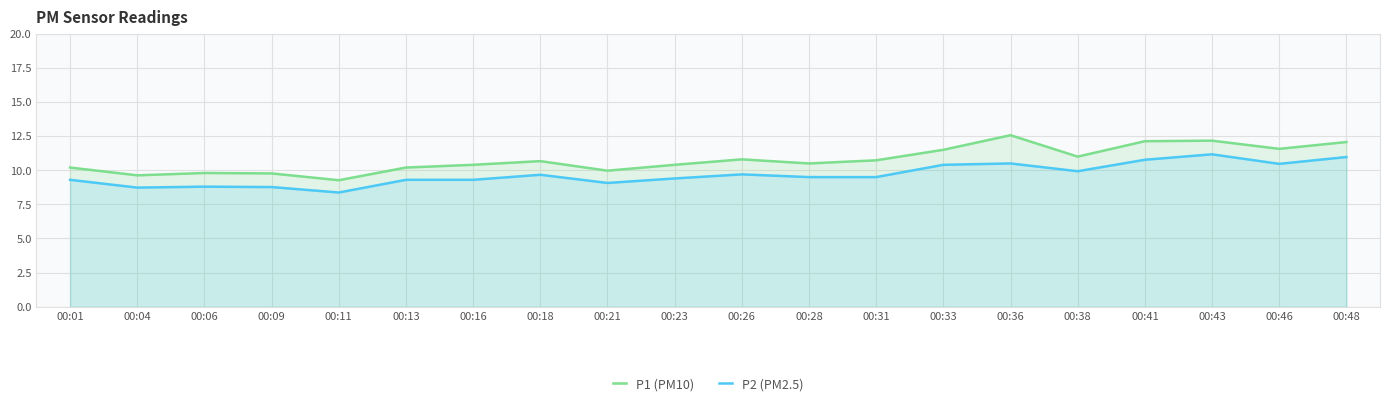

Reading left to right, list all the values displayed in this chart.

P1 (PM10): 10.2	9.6	9.8	9.8	9.3	10.2	10.4	10.7	10.0	10.4	10.8	10.5	10.7	11.5	12.6	11.0	12.1	12.2	11.6	12.1
P2 (PM2.5): 9.3	8.7	8.8	8.8	8.4	9.3	9.3	9.7	9.1	9.4	9.7	9.5	9.5	10.4	10.5	9.9	10.8	11.2	10.5	11.0